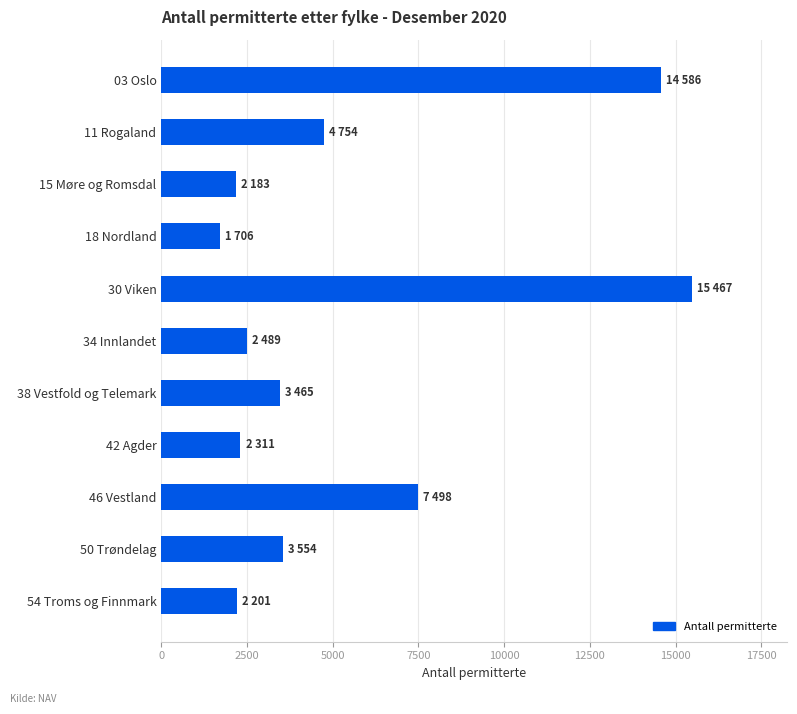

What is the greatest value displayed?

15467